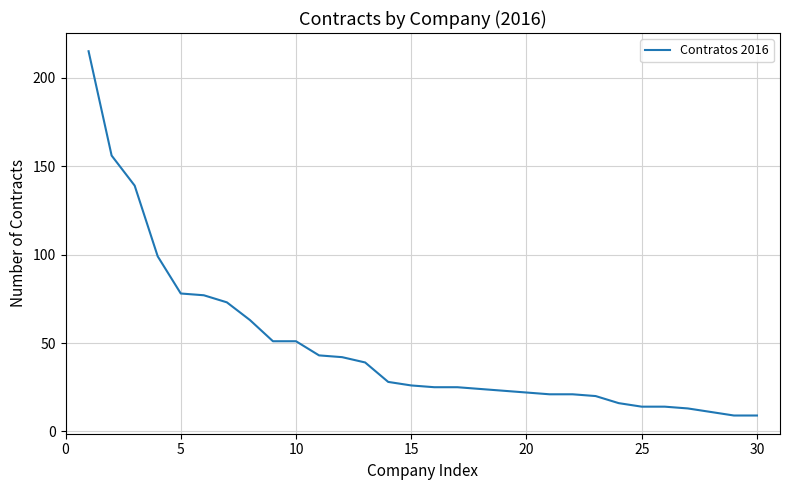

What is the greatest value displayed?

215